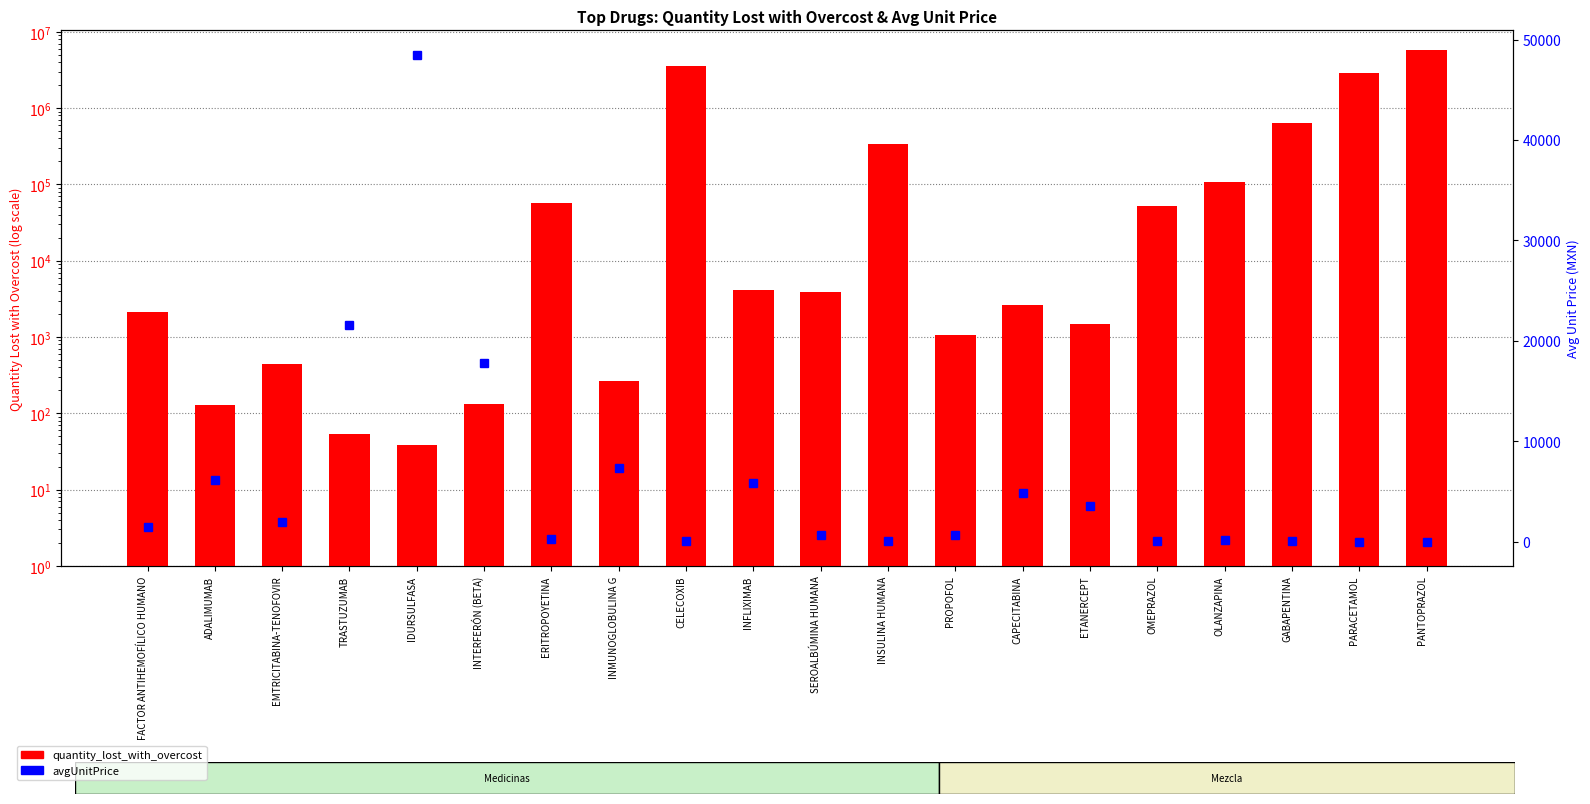

True or false: quantity_lost_with_overcost has a value of 2004.6 at INFLIXIMAB.

False